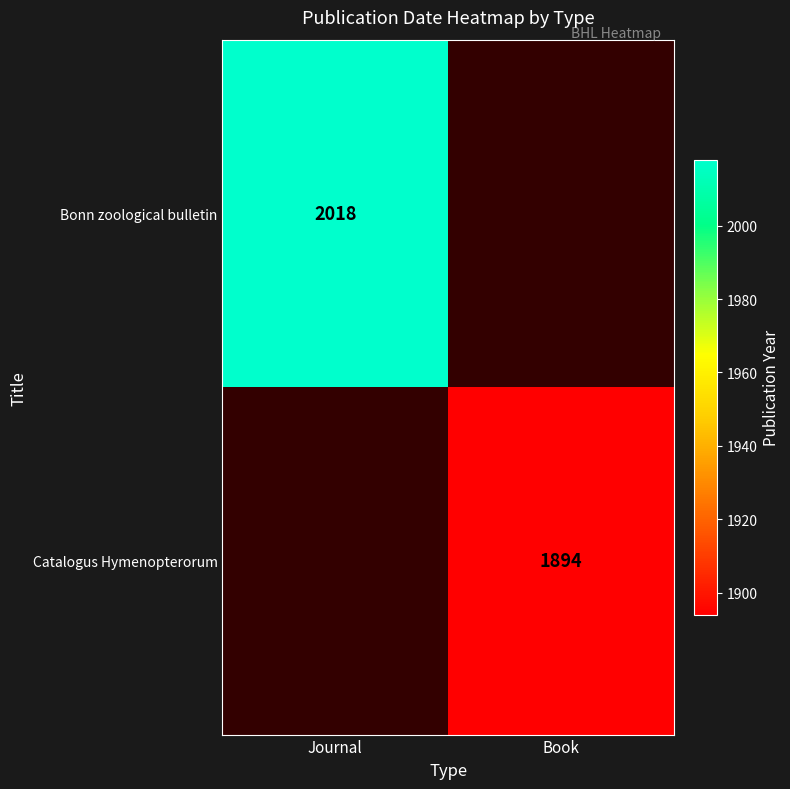

Is it true that Catalogus Hymenopterorum equals 1894 at Book?

True